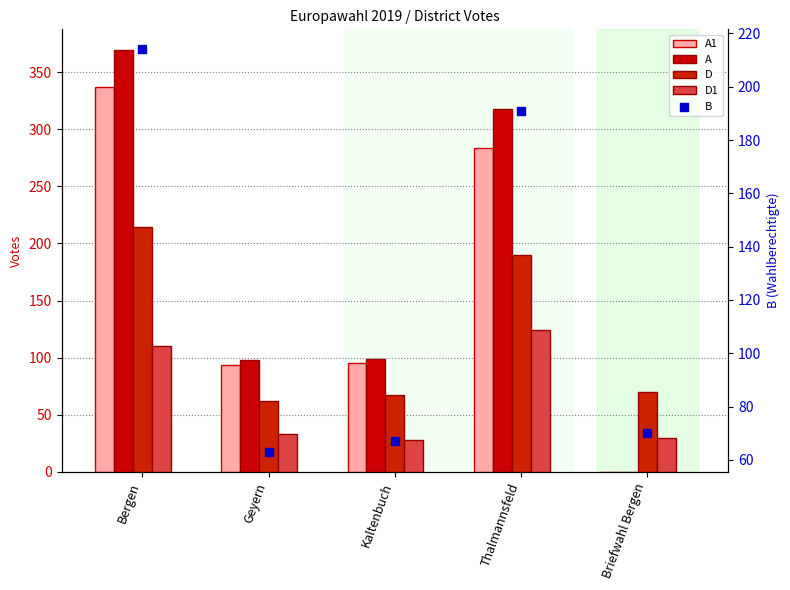

What are all the series names shown in the legend?

A1, A, D, D1, B